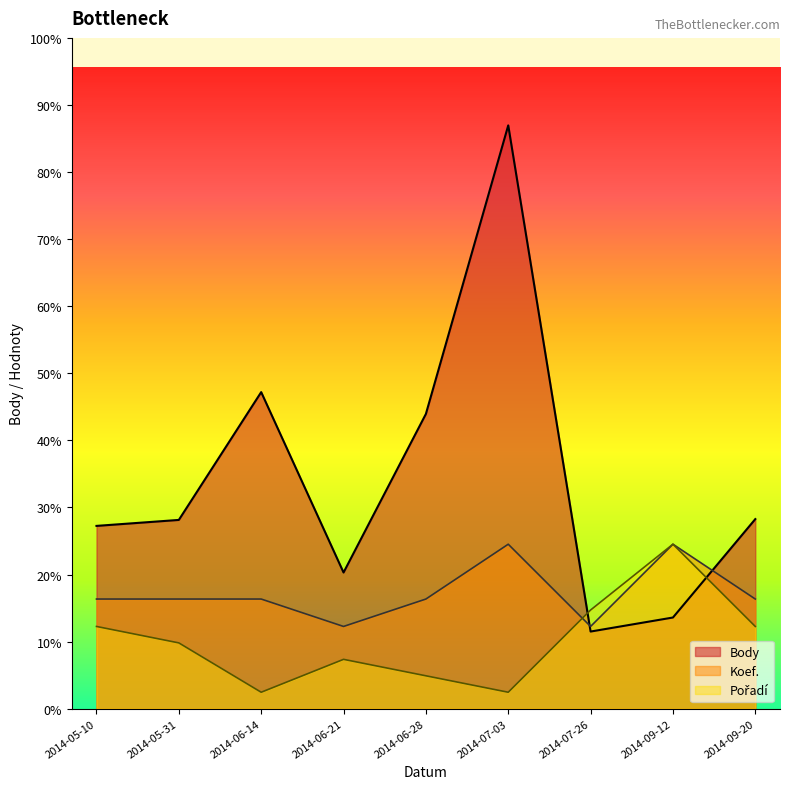

Reading left to right, transcribe all the data shown in this chart.

Body: 2014-05-10=3334	2014-05-31=3443	2014-06-14=5774	2014-06-21=2484	2014-06-28=5376	2014-07-03=10639	2014-07-26=1407	2014-09-12=1663	2014-09-20=3458
Koef.: 2014-05-10=2000	2014-05-31=2000	2014-06-14=2000	2014-06-21=1500	2014-06-28=2000	2014-07-03=3000	2014-07-26=1500	2014-09-12=3000	2014-09-20=2000
Pořadí: 2014-05-10=1500	2014-05-31=1200	2014-06-14=300	2014-06-21=900	2014-06-28=600	2014-07-03=300	2014-07-26=1800	2014-09-12=3000	2014-09-20=1500